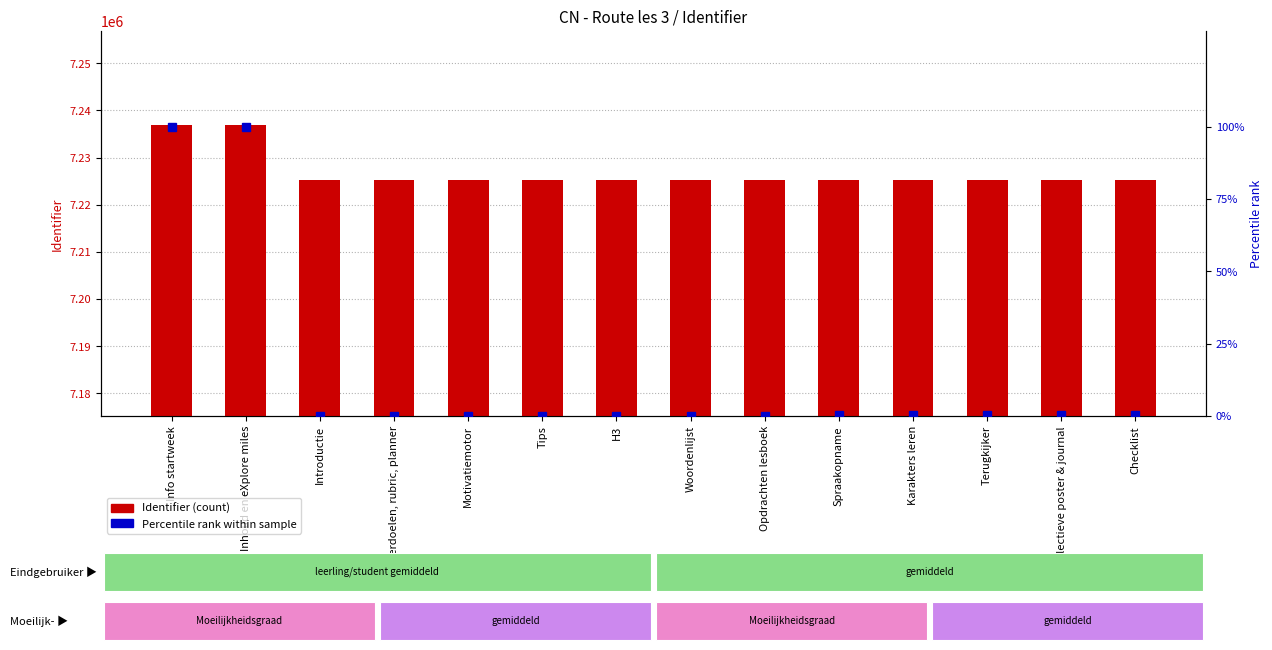

What position from the left is Reflectieve poster & journal?

13